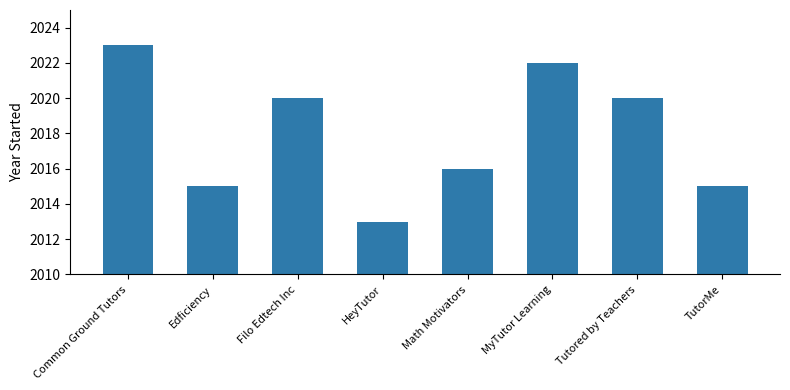

Are the bars horizontal?

No